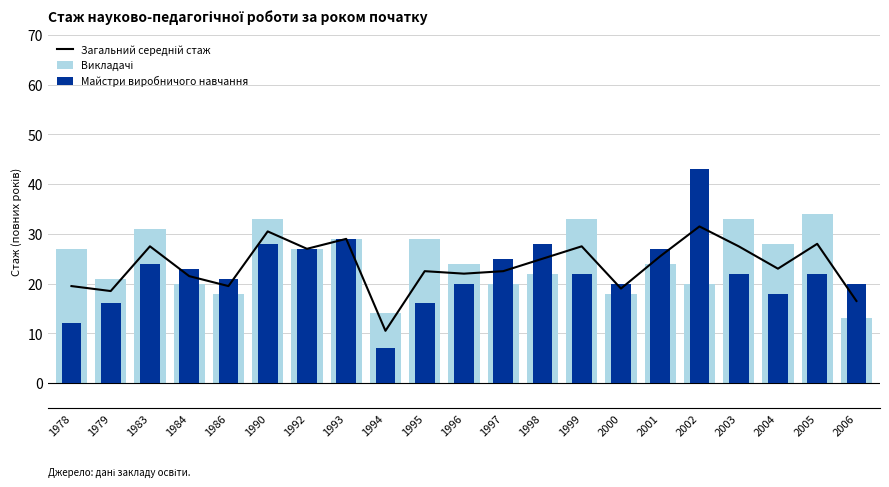

Which series has the largest range (max minus min)?

Майстри виробничого навчання